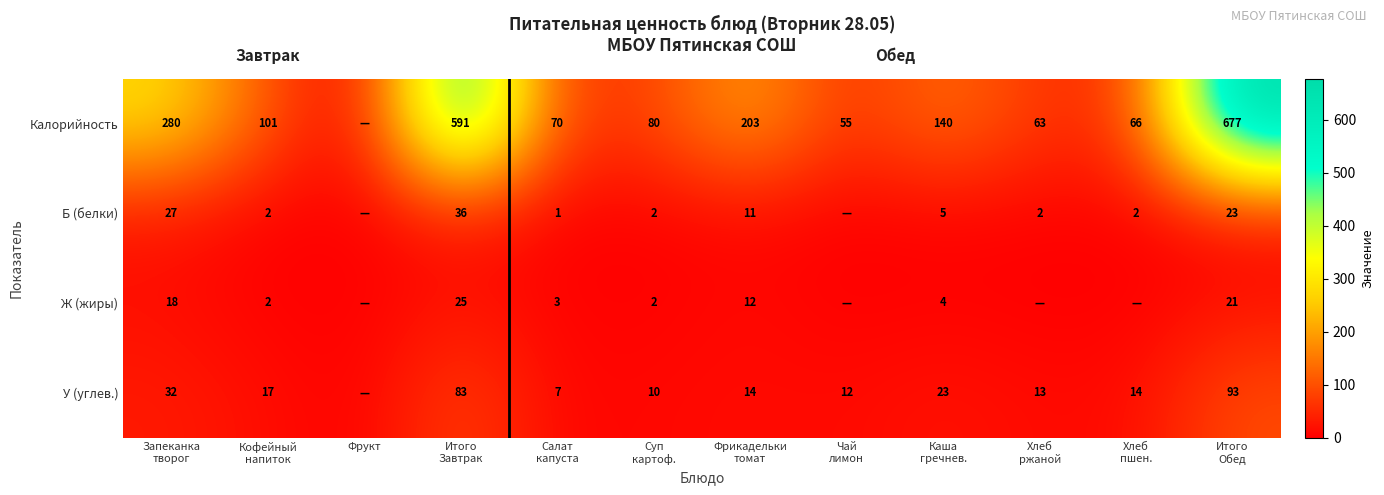

What is the total value across all series at Каша
гречнев.?

172